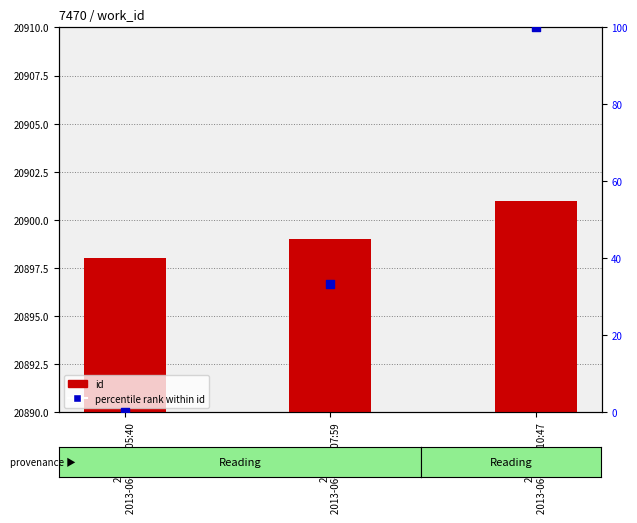

Which series contains the lowest Y value?

percentile rank (id normalized)